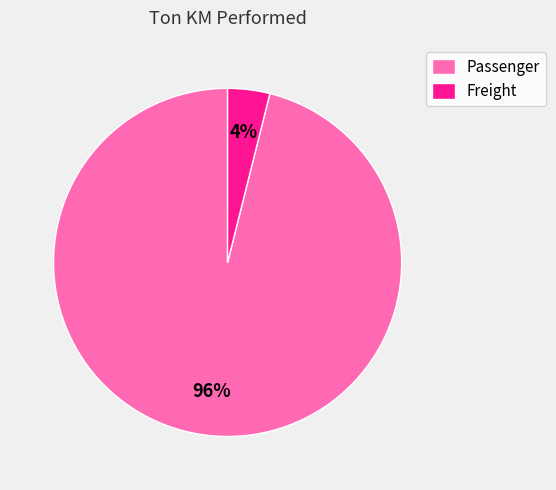

The Passenger slice represents 88% of the pie. True or false?

False